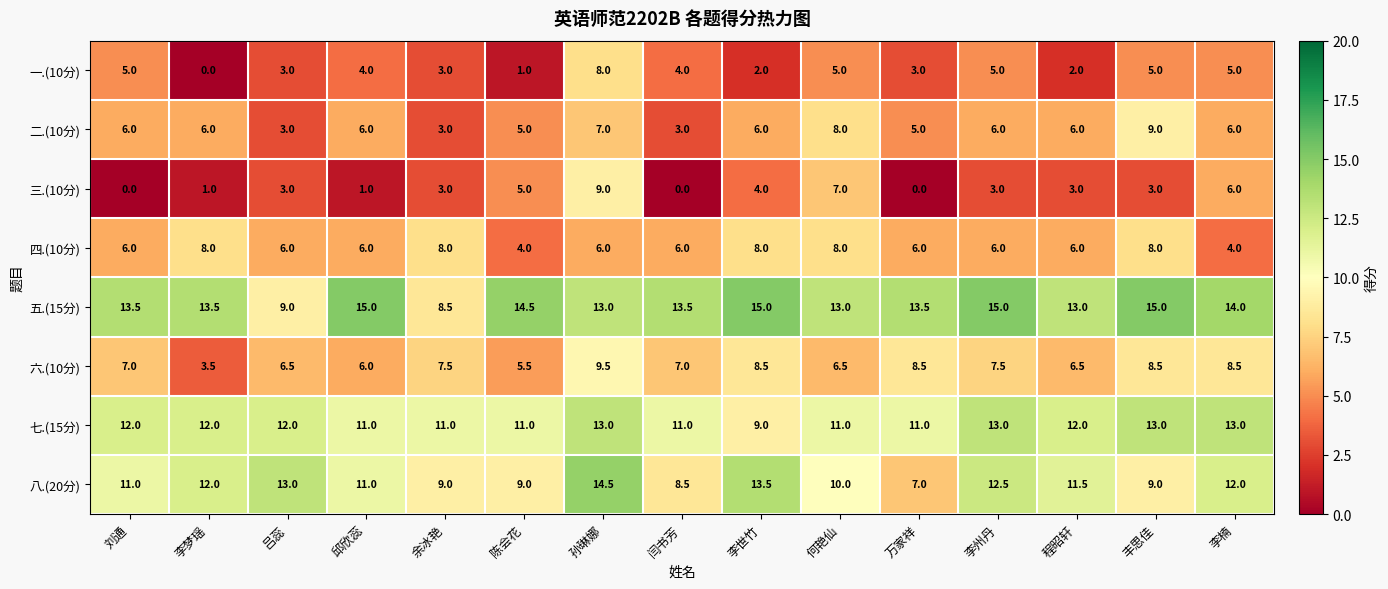

What is the difference between the 五.(15分) values at 李梦瑶 and 孙琳娜?

0.5